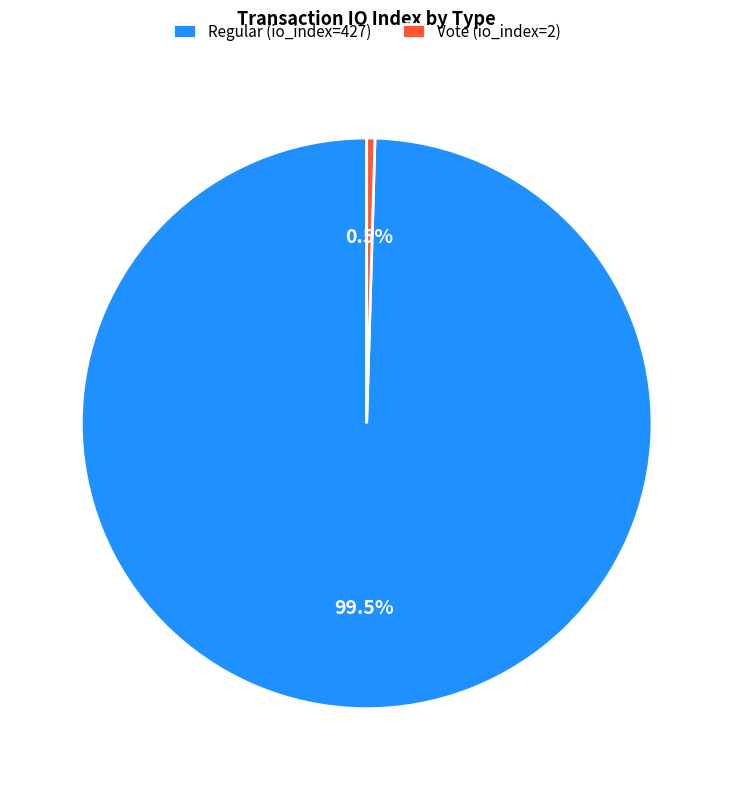

Which category has the smallest portion of the pie?

Vote (io_index=2)